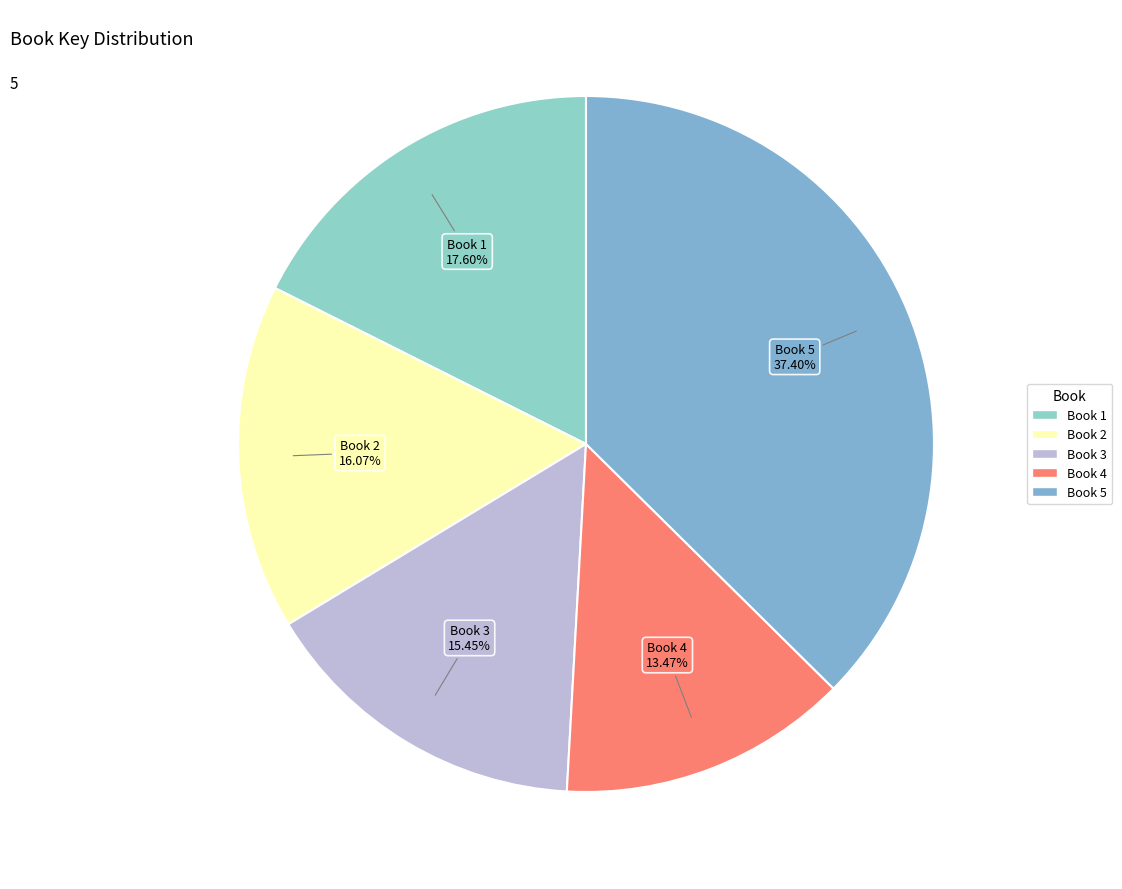

Is the sum of Book 1 and Book 3 greater than half?

No